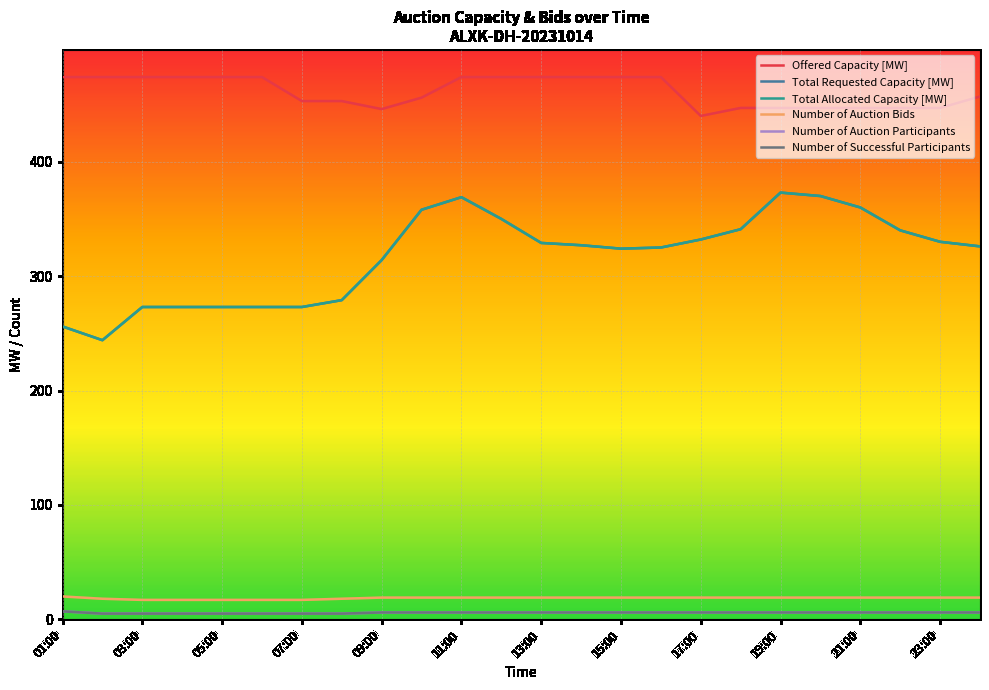

Is this an area chart (filled region under the line)?

No